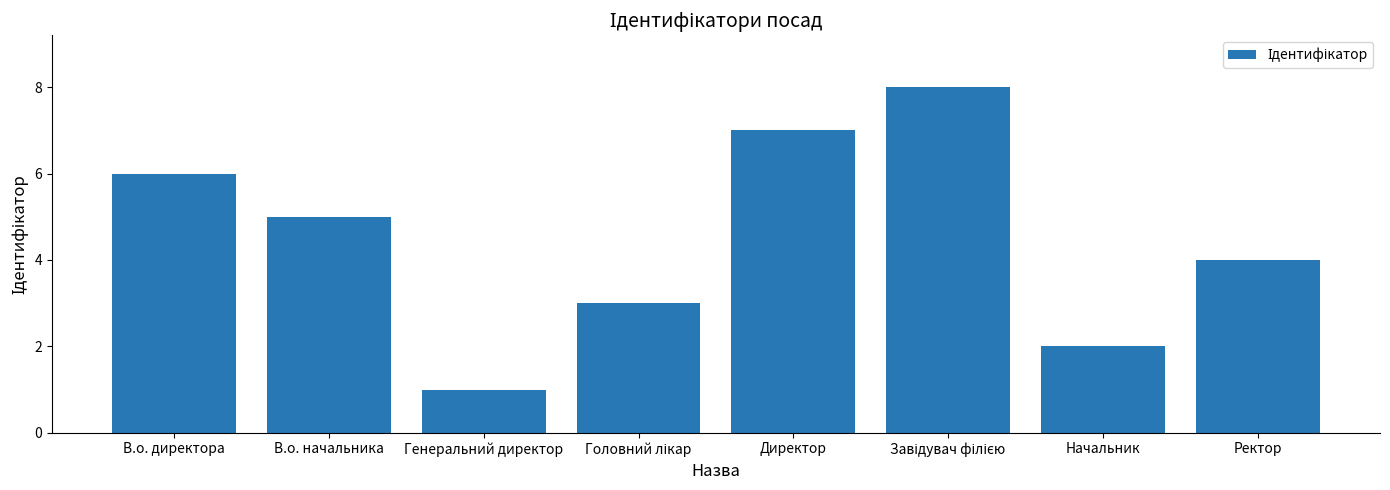

At which category does the chart reach its minimum across all series?

Генеральний директор